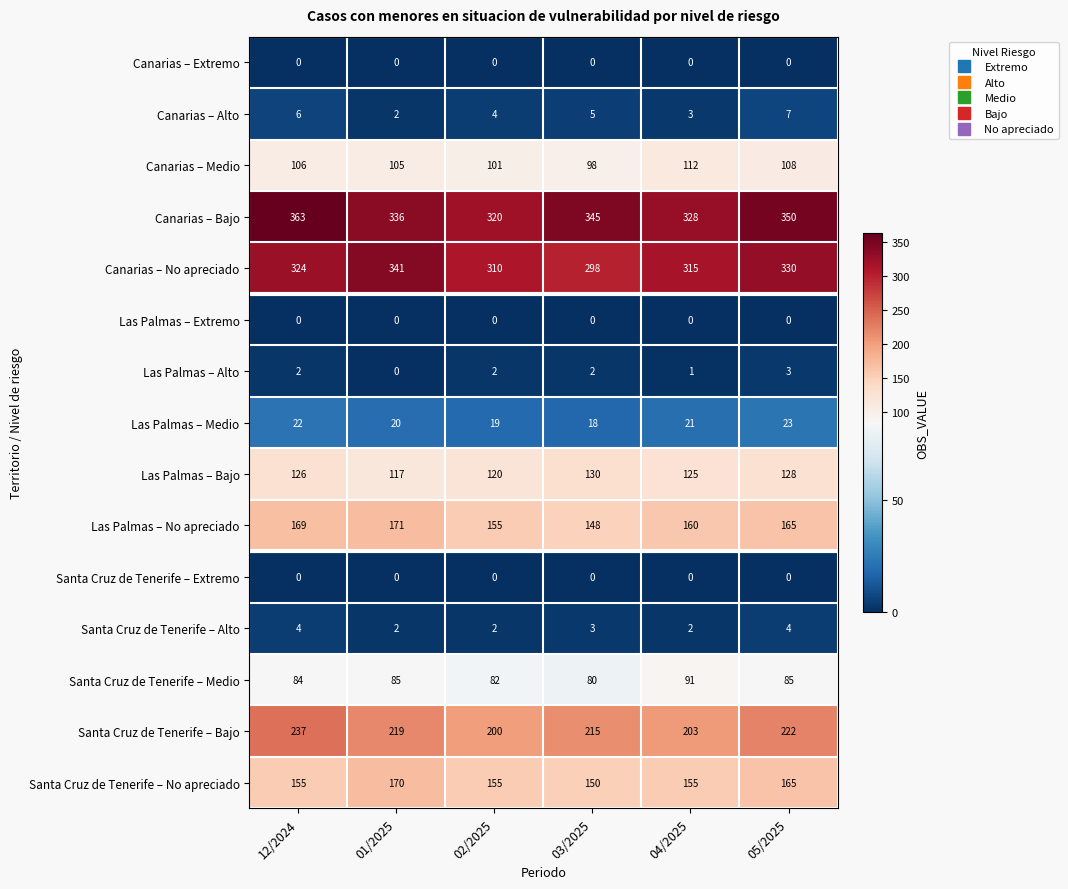

Between 04/2025 and 05/2025, which series saw the biggest shift?

Canarias – Bajo